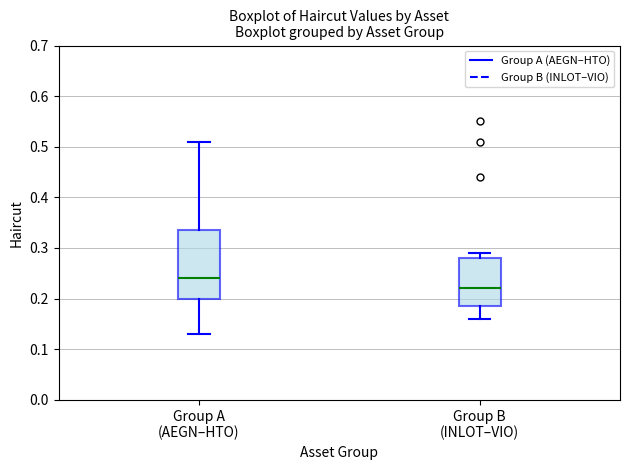

Which box is the tallest, from its lower edge to its upper edge?

Group A (AEGN–HTO)